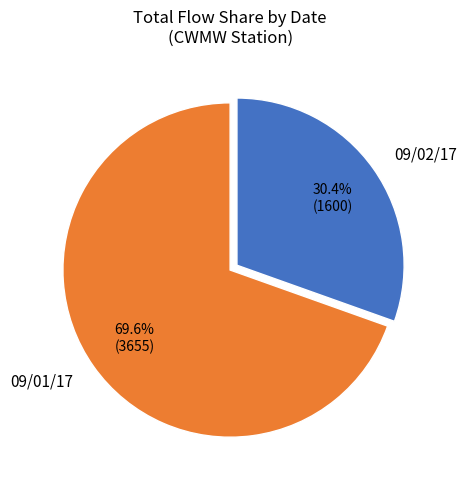

Which has a higher value, 09/02/17 or 09/01/17?

09/01/17